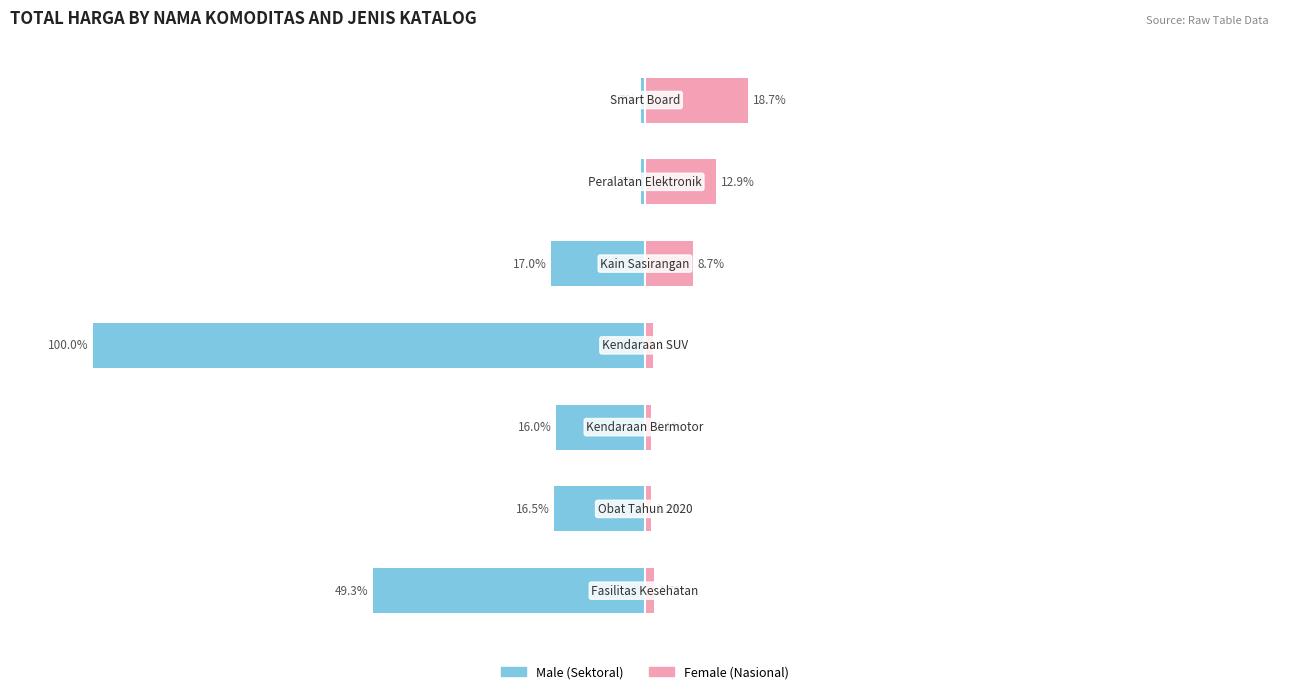

The value of Female at 3 is 0.3. True or false?

False